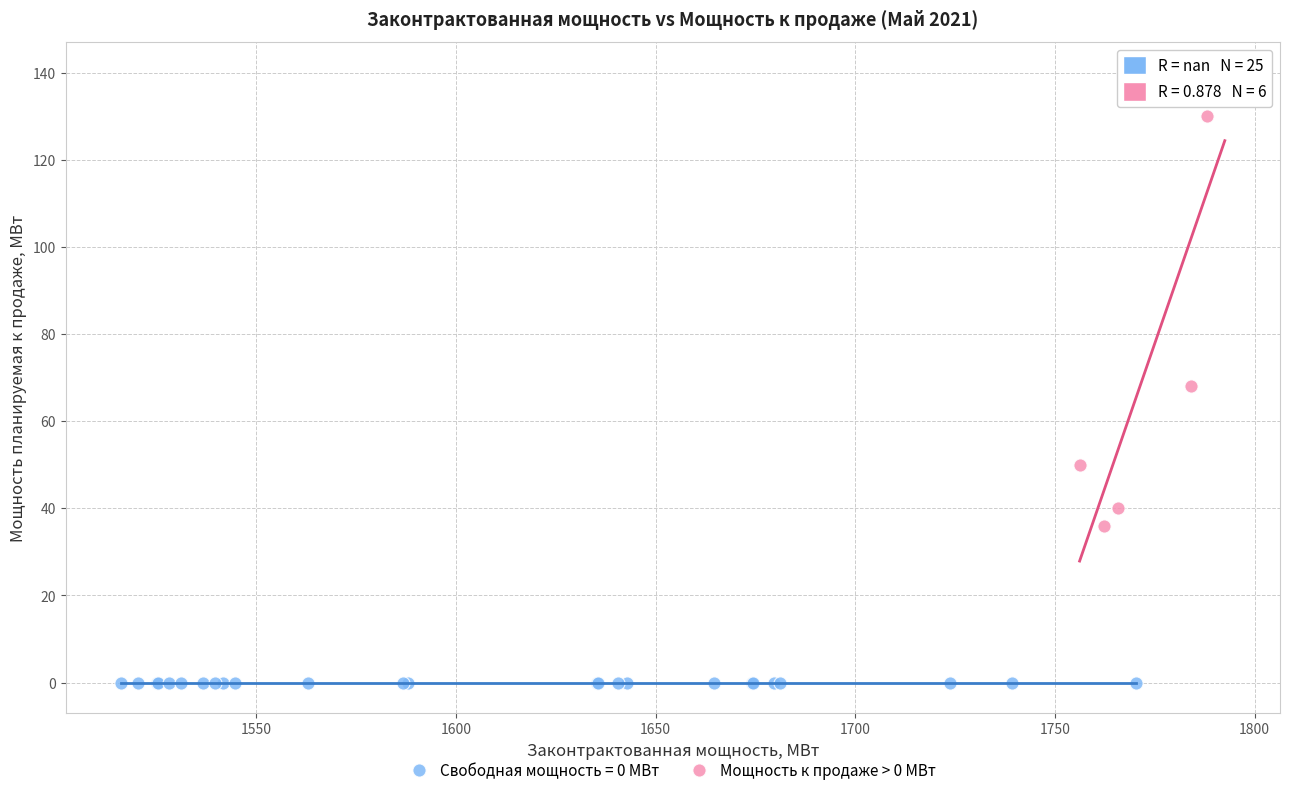

Which series reaches the maximum Y coordinate?

Мощность к продаже > 0 МВт